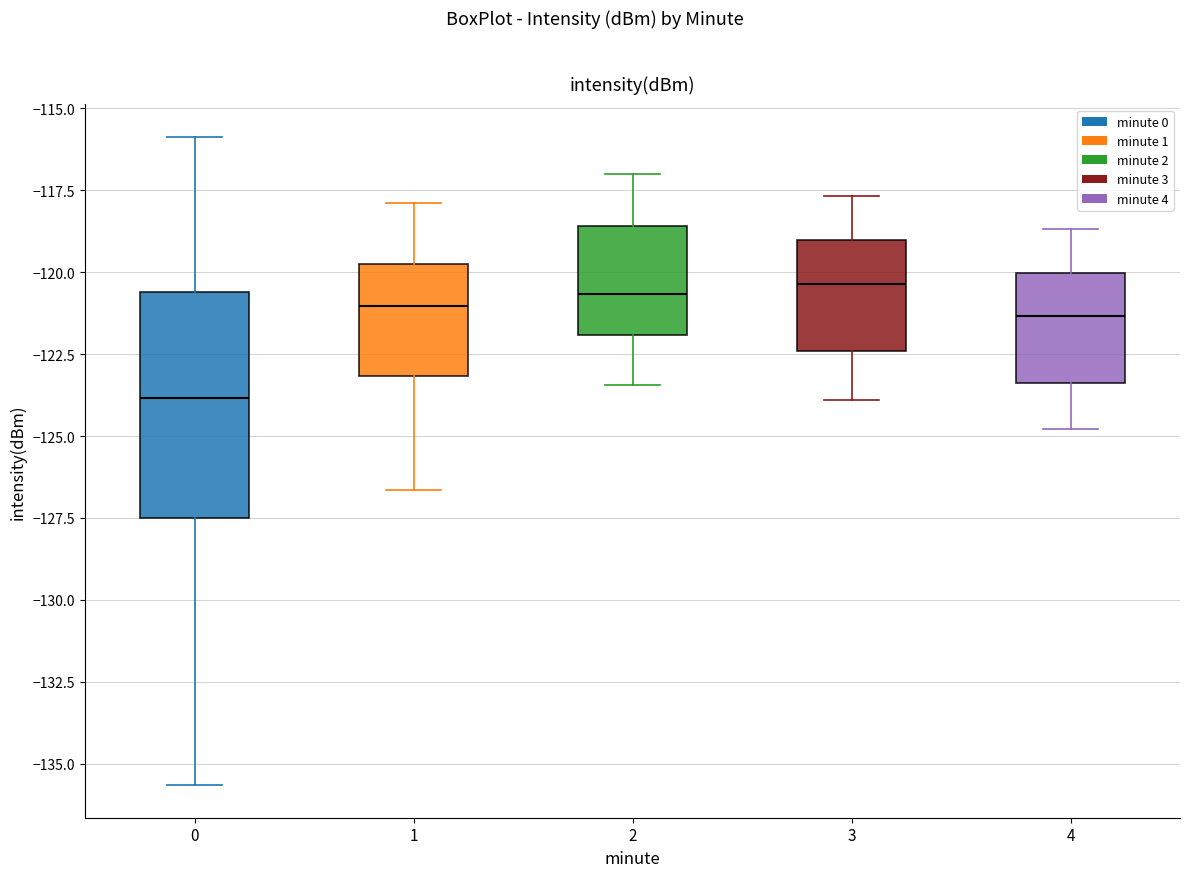

Comparing the boxes themselves (not the whiskers), which one is the tallest?

0